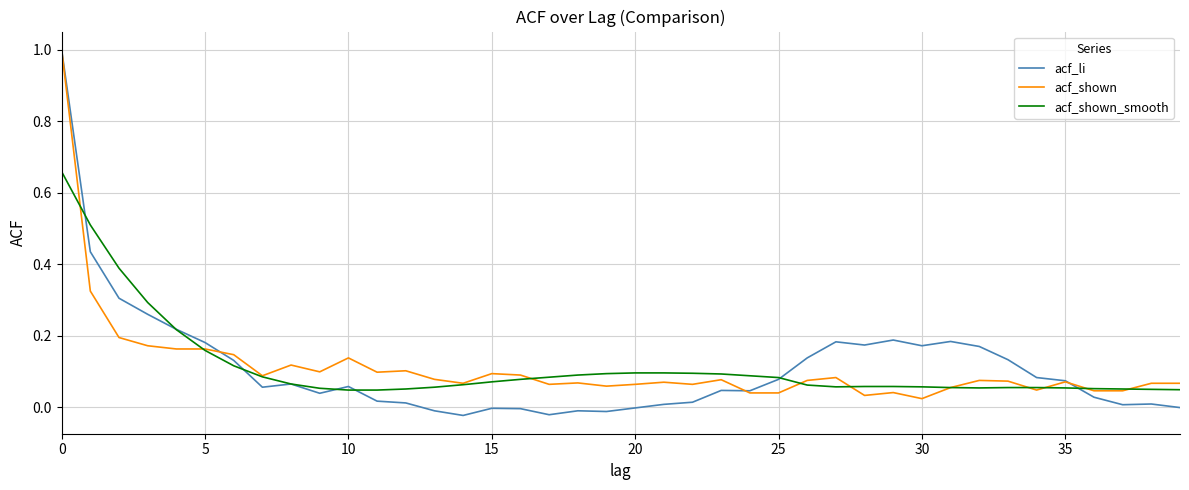

What is the greatest value displayed?

1.0